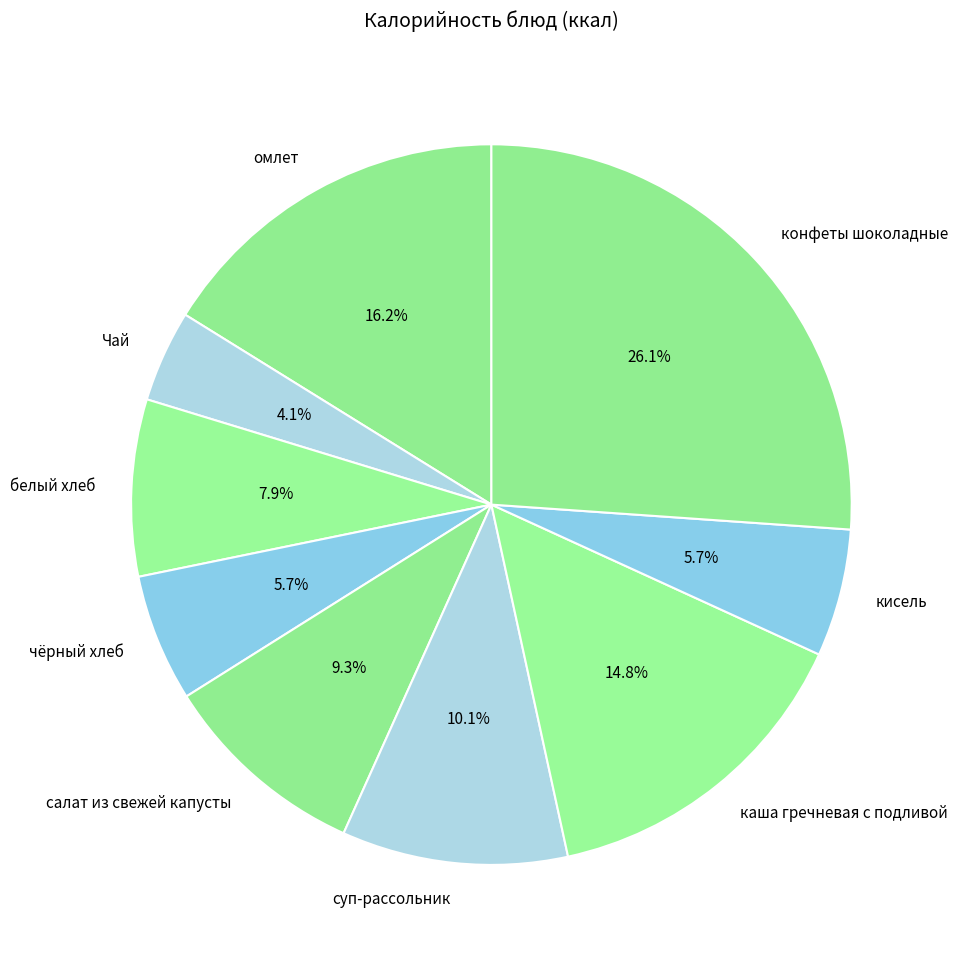

What is the ratio of the value at каша гречневая с подливой to the value at омлет?

0.9